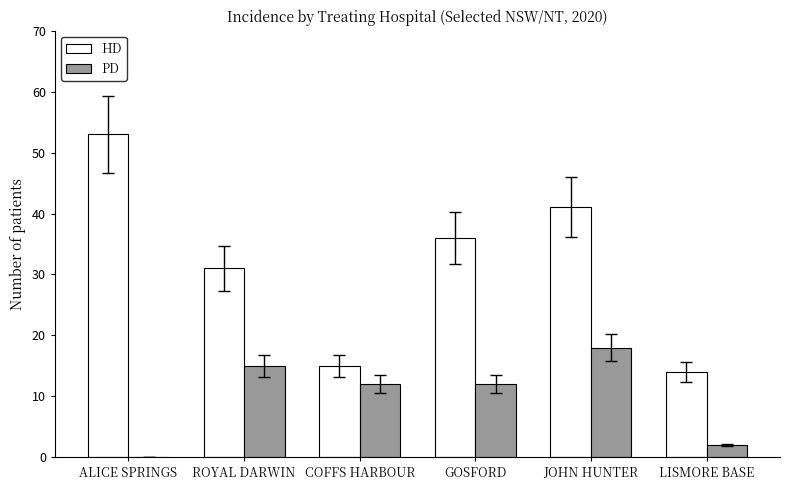

What is the maximum value shown in the chart?

53